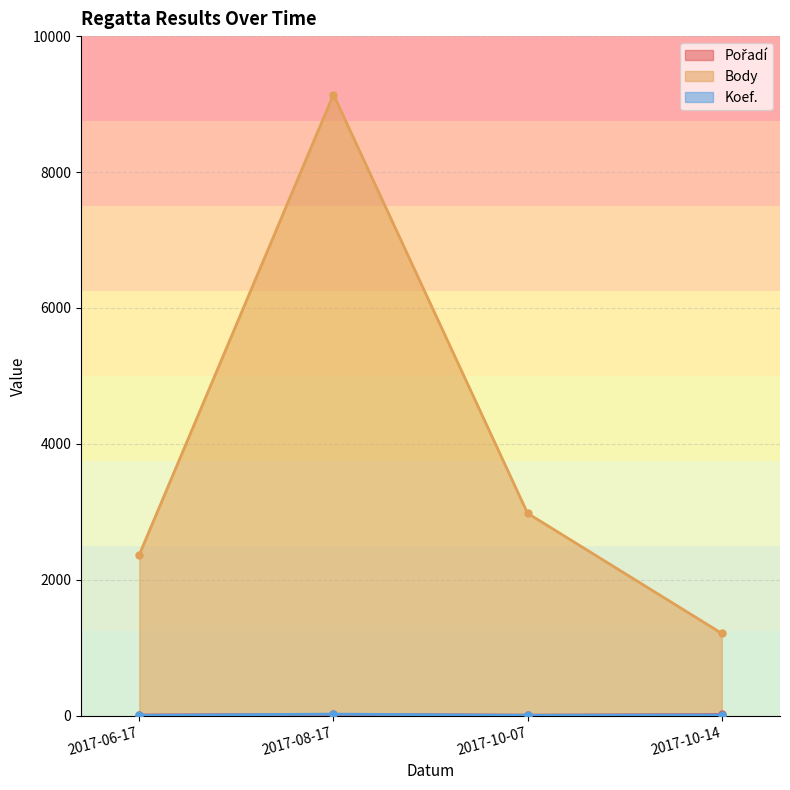

What is the average value of the Pořadí series?

15